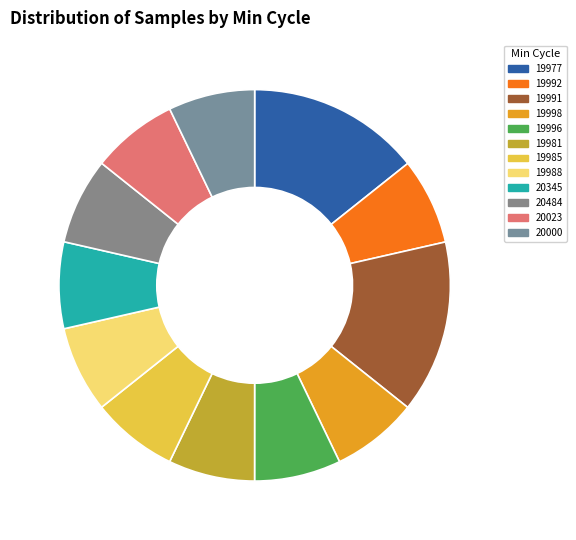

What is the largest slice in the pie chart?

19977